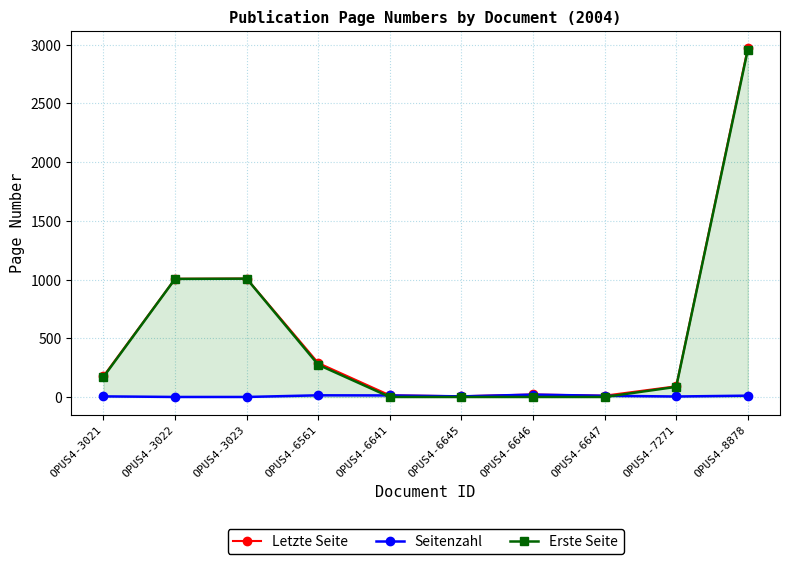

What is the difference between the Erste Seite values at OPUS4-7271 and OPUS4-3021?

85